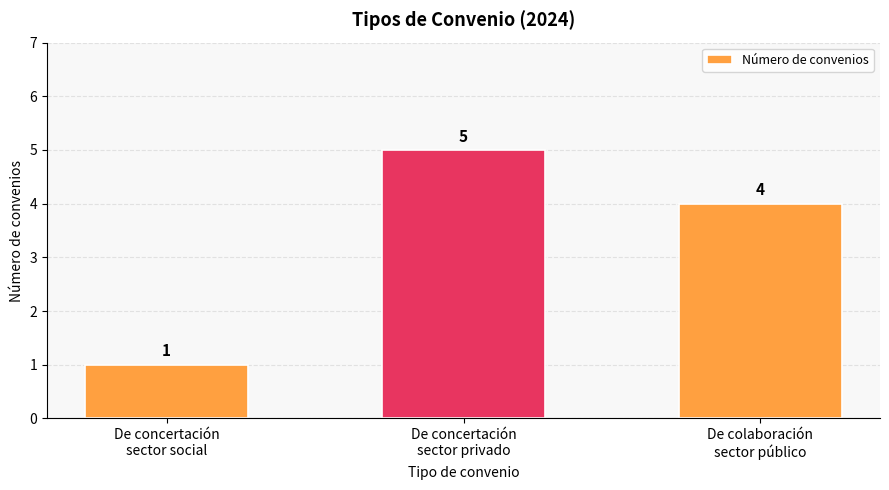

Is it true that the value at De colaboración
sector público is 4?

True